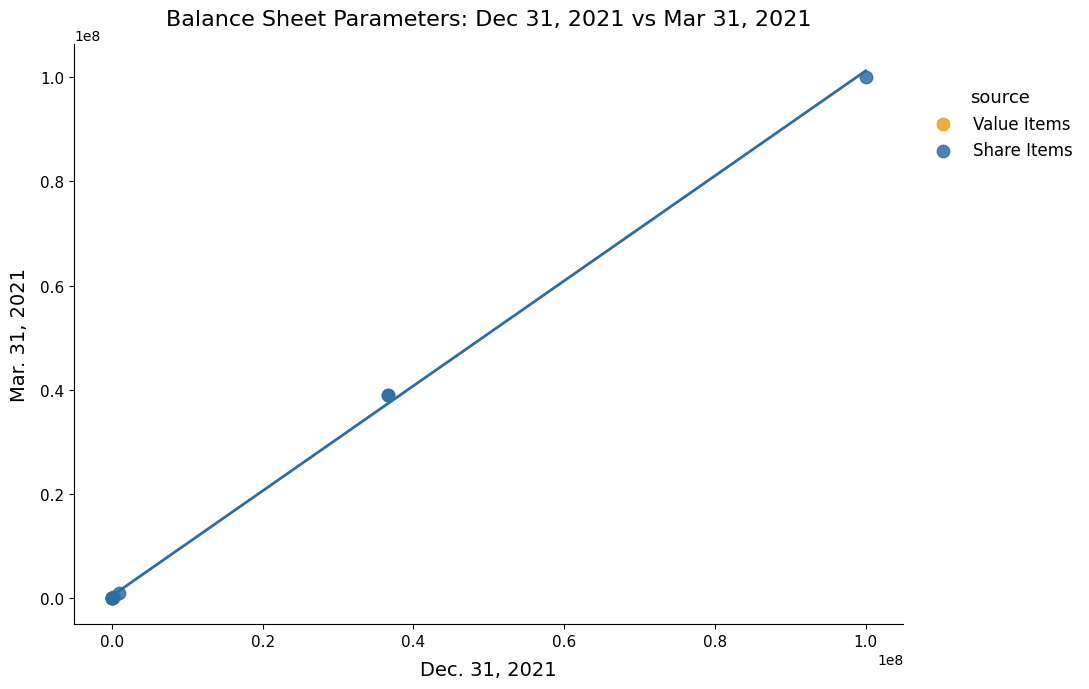

What are all the series names shown in the legend?

Value Items, Share Items